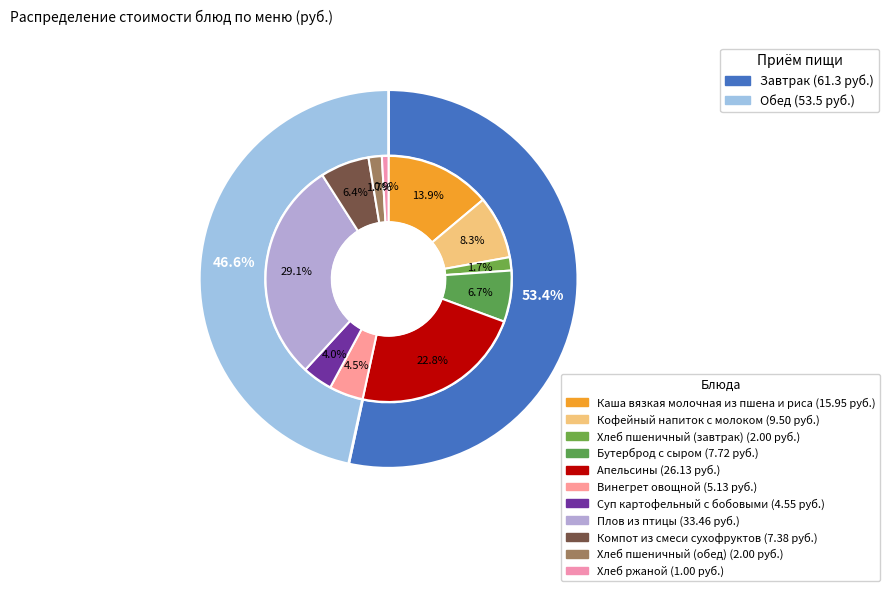

Is Апельсины the majority of the pie?

No